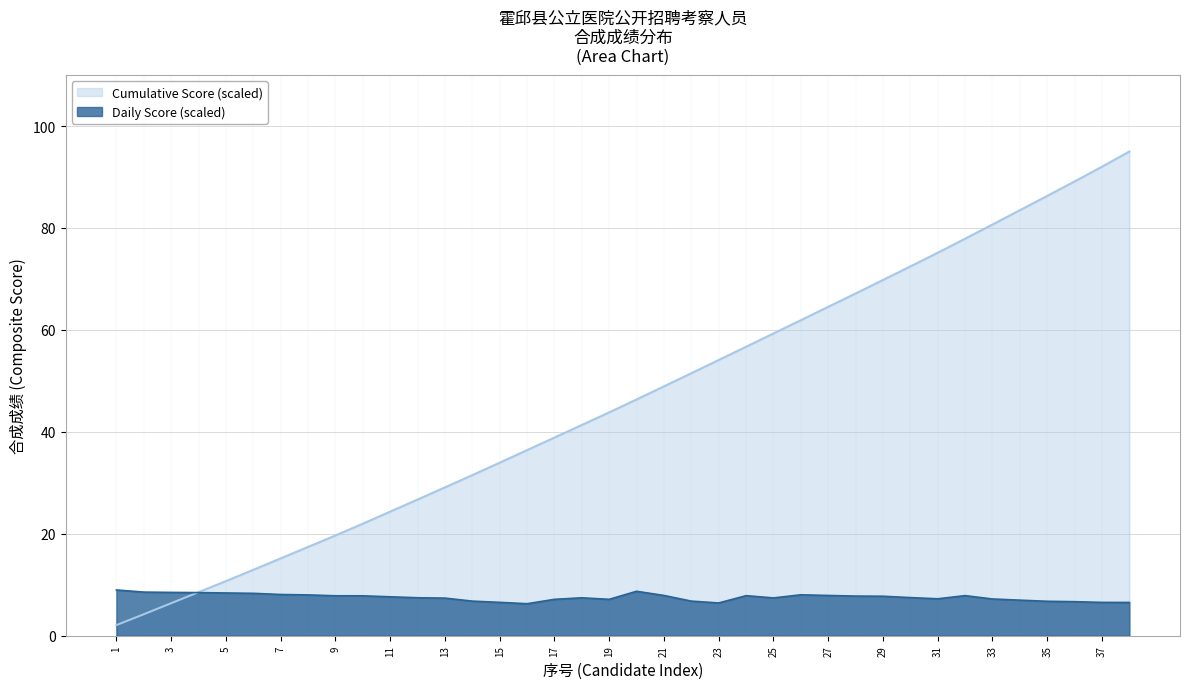

What is the sum of all values?

286.7